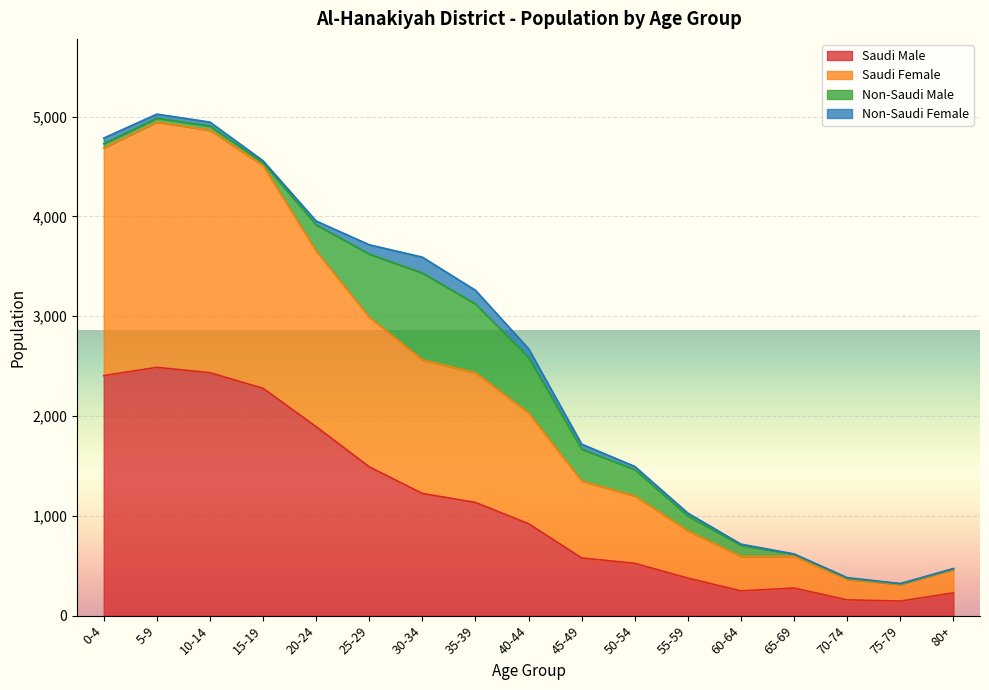

What is the spread (max minus min) of values at 60-64?

345